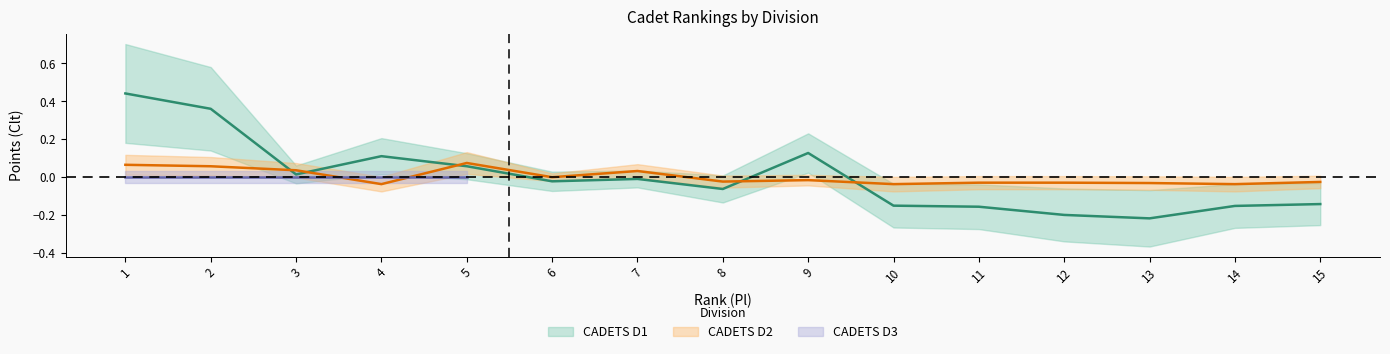

Which series has the largest total across all categories?

CADETS D1